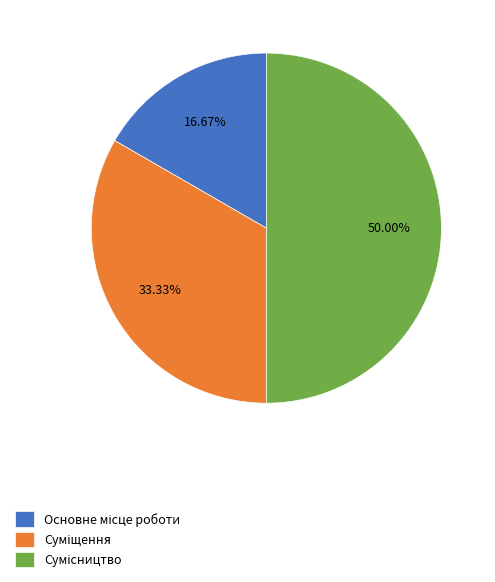

To the nearest percent, what is the difference between the largest and smallest slice percentages?

33%